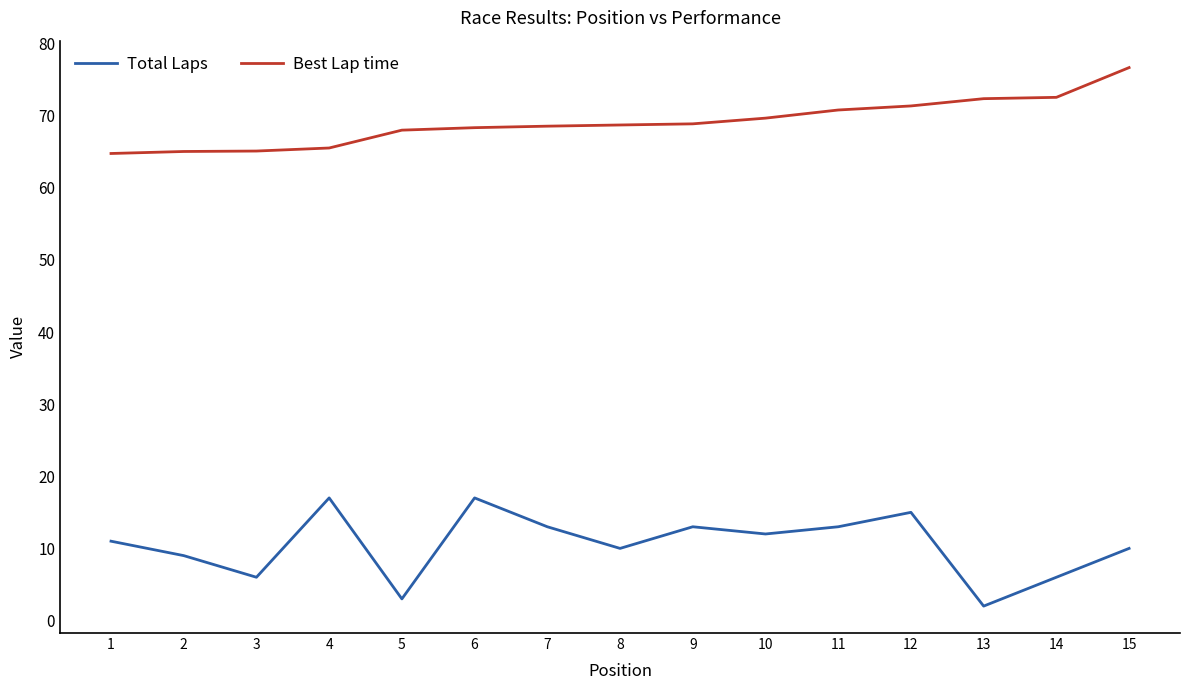

Where is the first local maximum for Total Laps?

4